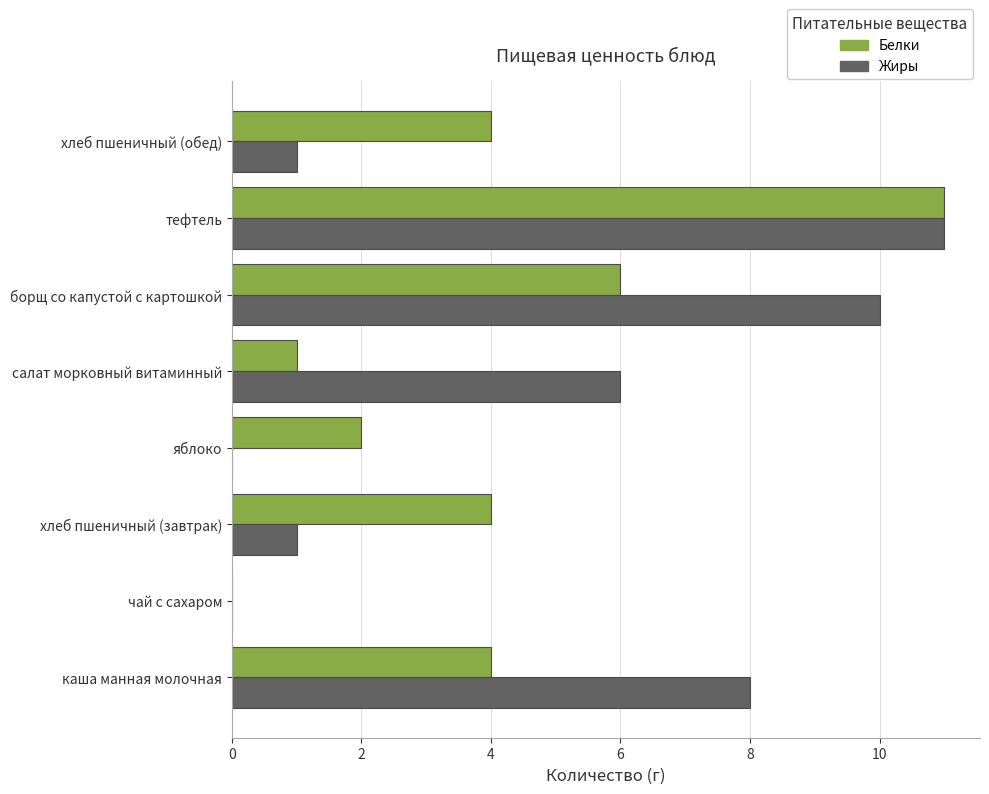

What is the sum of the Жиры values at каша манная молочная and чай с сахаром?

8